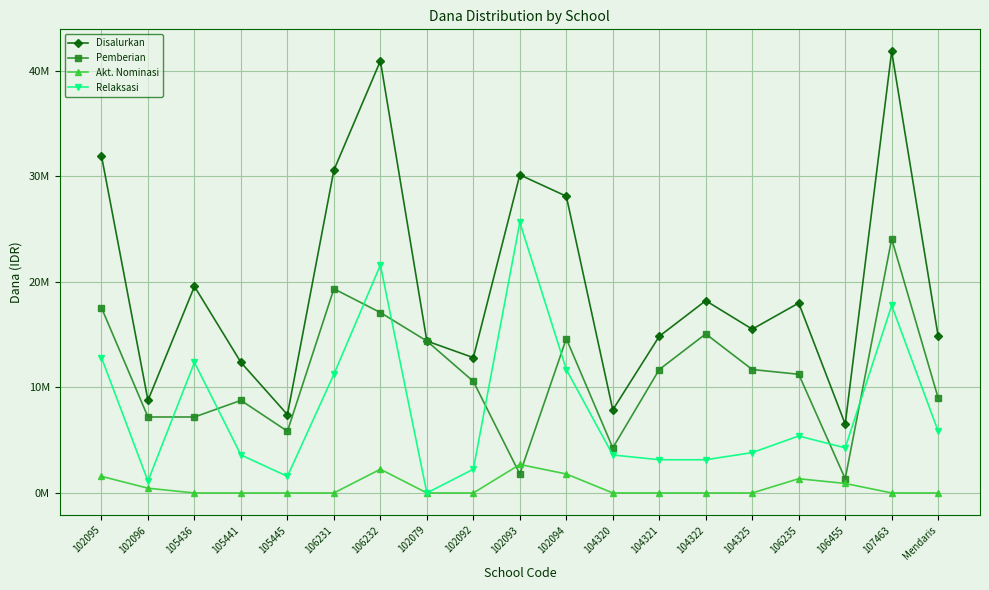

What are all the series names shown in the legend?

Disalurkan, Pemberian, Akt. Nominasi, Relaksasi